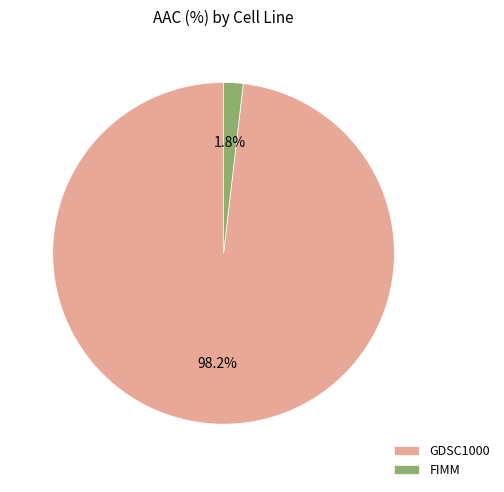

The GDSC1000 slice represents 98% of the pie. True or false?

True